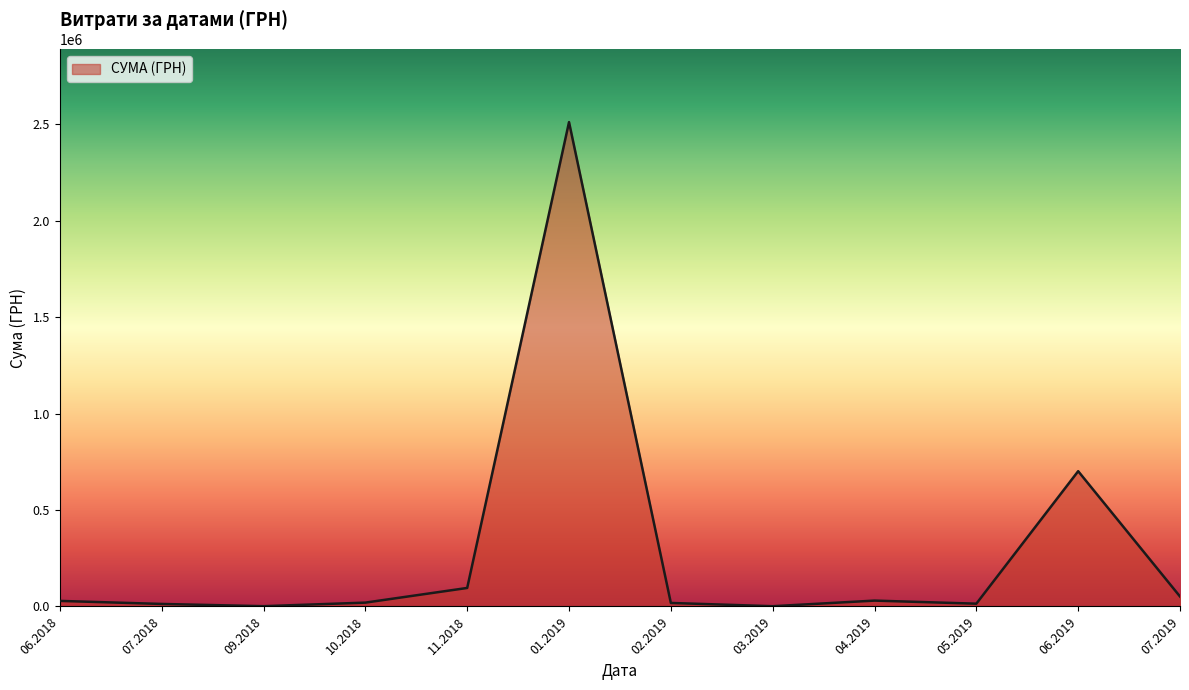

Count the number of data series in this chart.

1